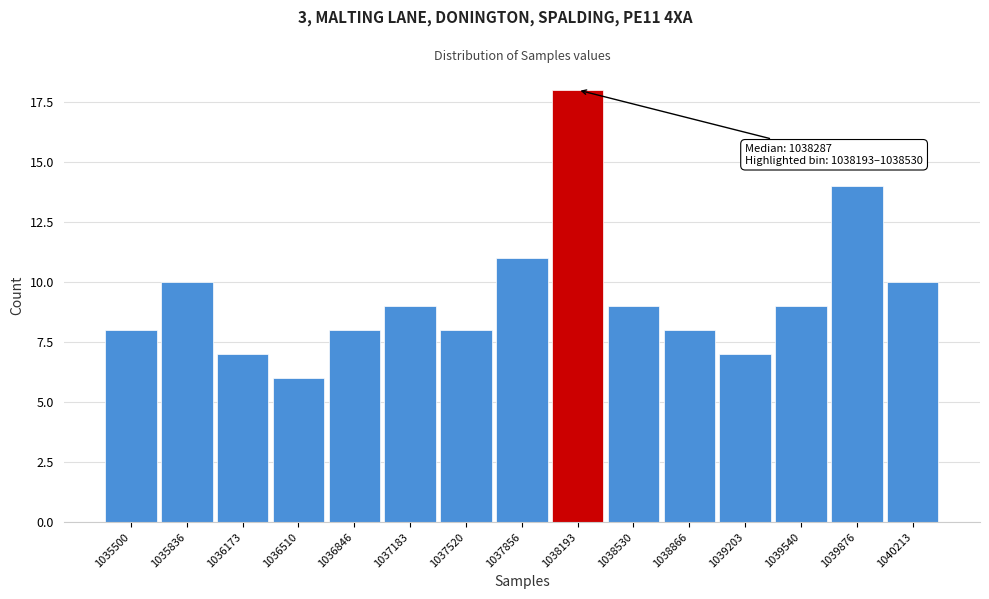

Reading right to left, list all the values displayed in this chart.

10	14	9	7	8	9	18	11	8	9	8	6	7	10	8